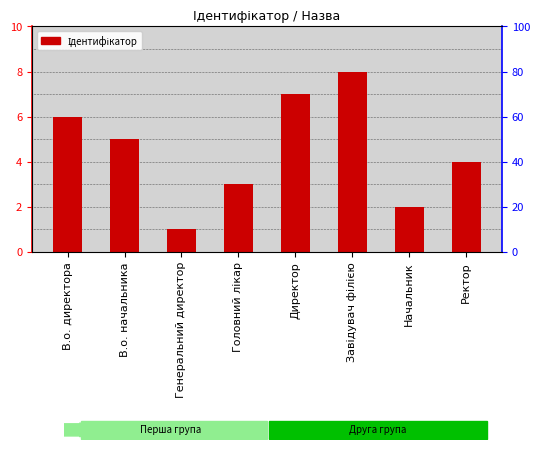

List the labels in order of value, largest first.

Завідувач філією, Директор, В.о. директора, В.о. начальника, Ректор, Головний лікар, Начальник, Генеральний директор